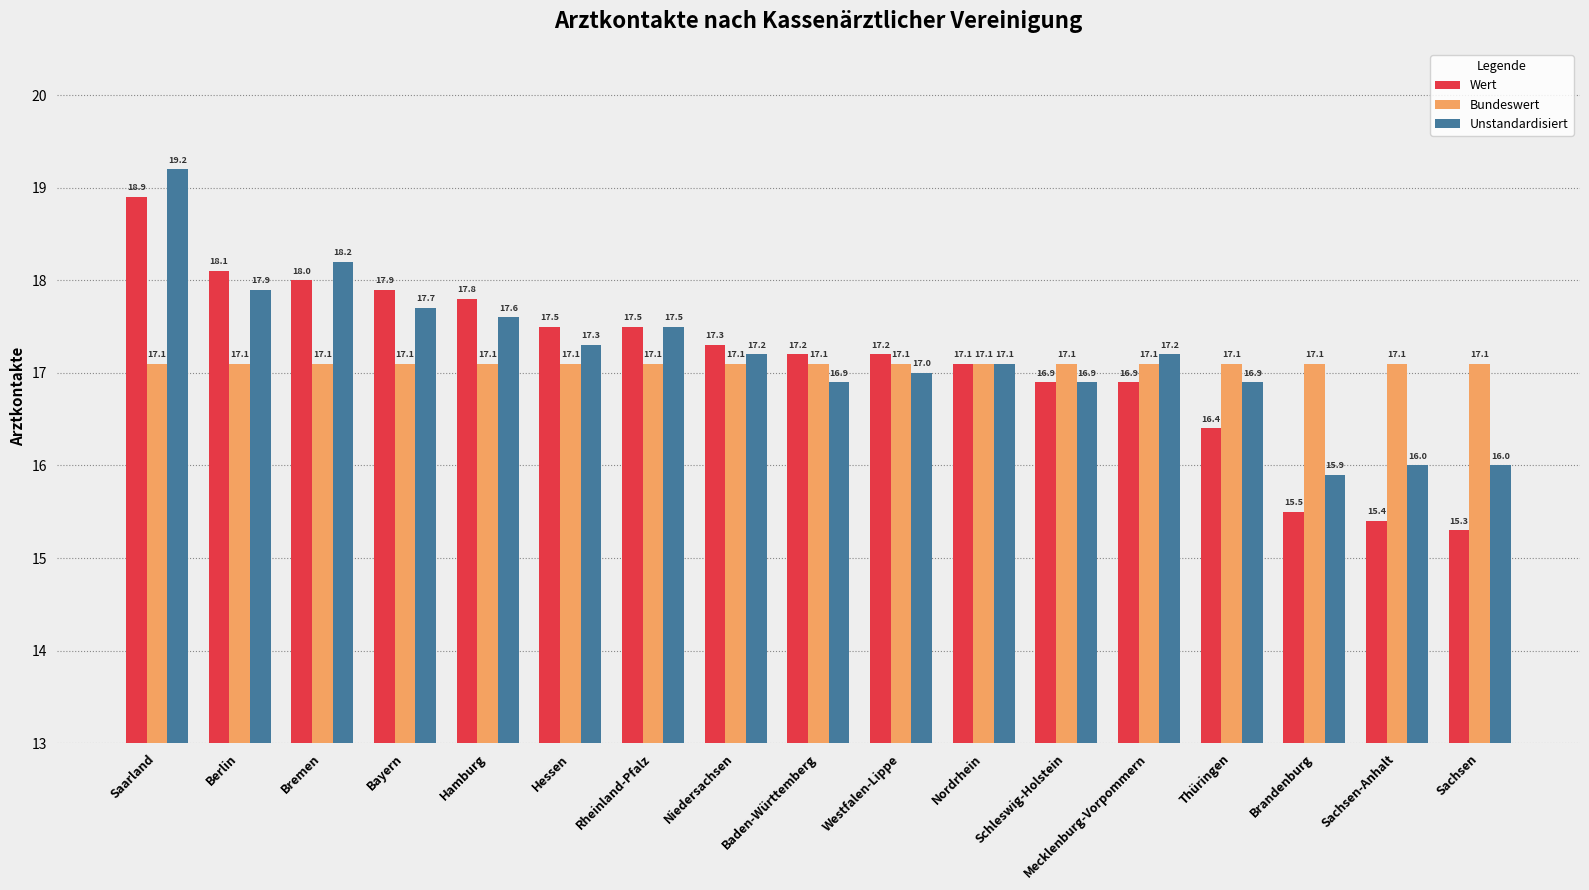

At which category does the chart reach its minimum across all series?

Sachsen